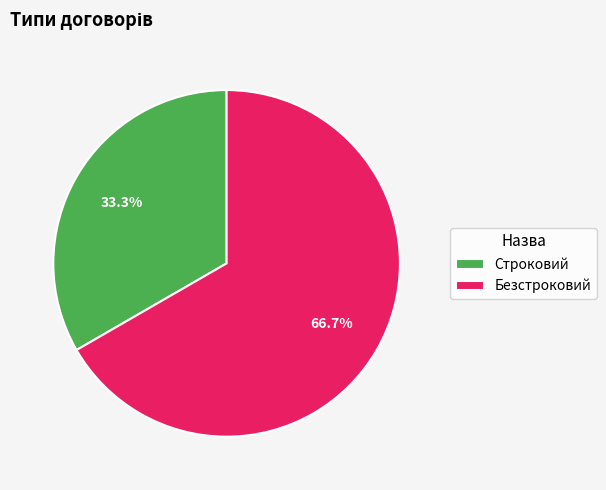

Rank the categories by value from highest to lowest.

Безстроковий, Строковий